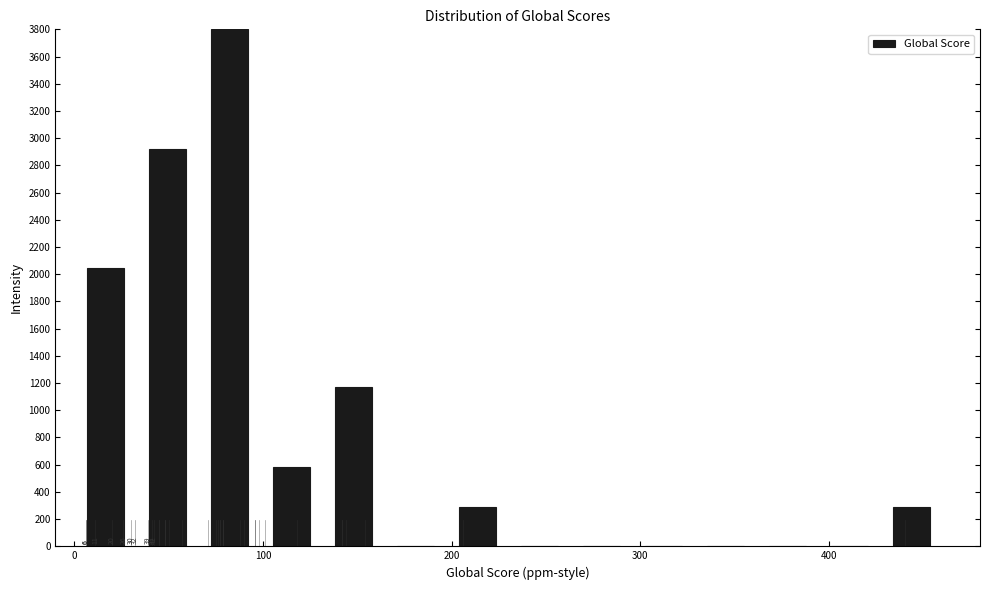

Read against the x-axis, roughly where is the centre of the tallest bar?

80